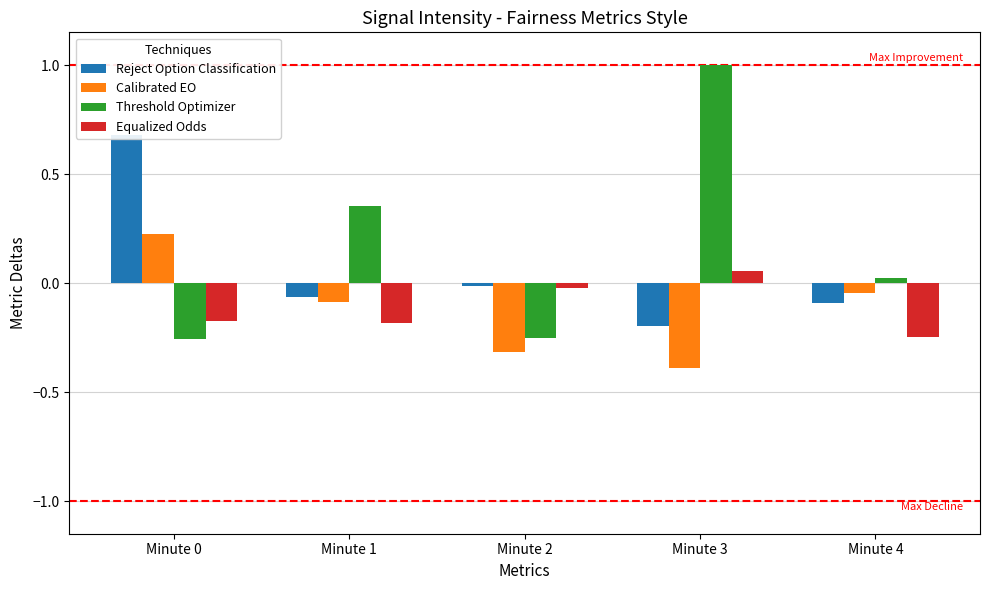

What is the difference between the maximum and second lowest values in the Equalized Odds series?

0.2